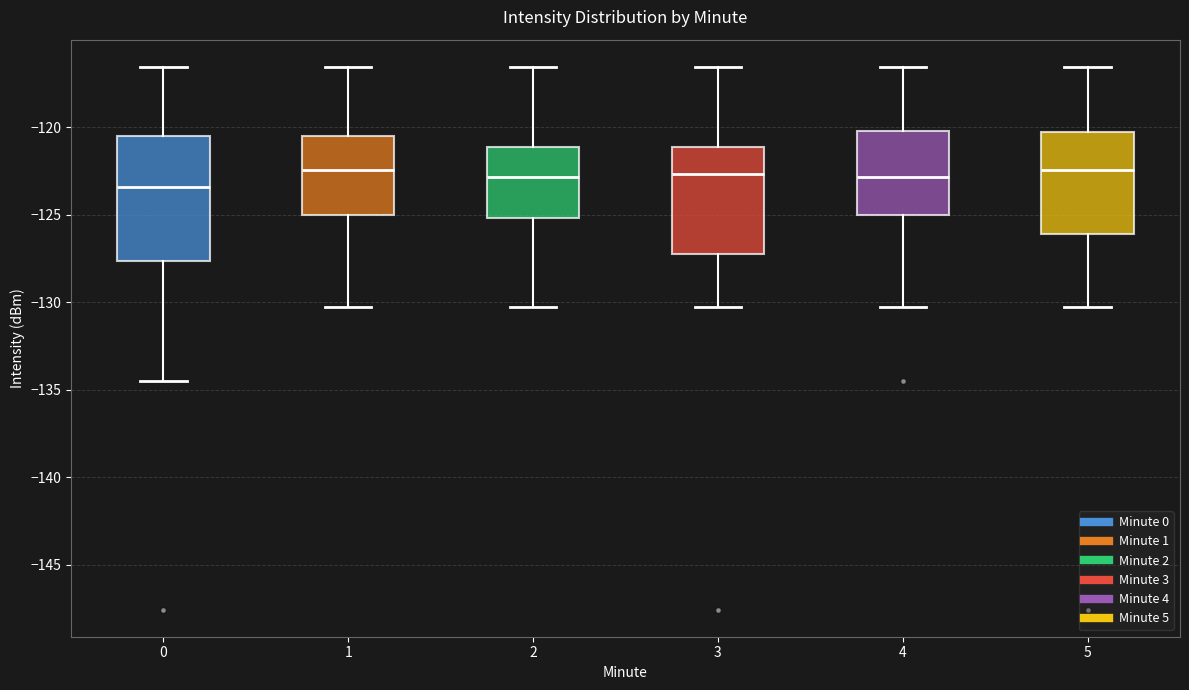

Reading left to right, read every box against the y-axis: the position of its median line, the range the box covers, and the ends of its whiskers. The values are not printed on the chart, so give them approximately, as read against the axis.

0: median -123.5, box -127.5 to -120.5, whiskers -134.5 to -116.5
1: median -122.5, box -125.0 to -120.5, whiskers -130.5 to -116.5
2: median -123.0, box -125.0 to -121.0, whiskers -130.5 to -116.5
3: median -122.5, box -127.5 to -121.0, whiskers -130.5 to -116.5
4: median -123.0, box -125.0 to -120.0, whiskers -130.5 to -116.5
5: median -122.5, box -126.0 to -120.5, whiskers -130.5 to -116.5